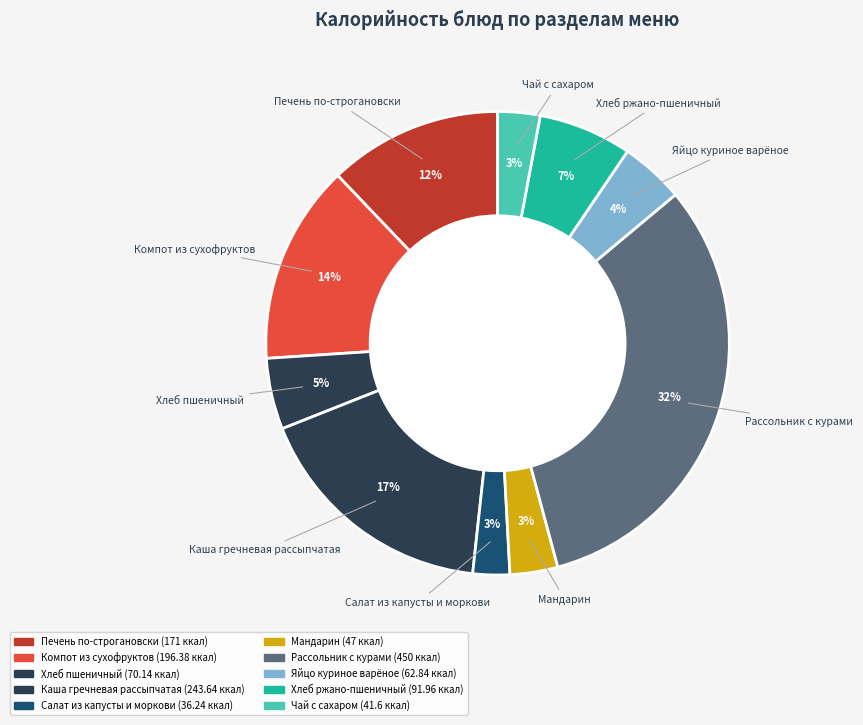

To the nearest percent, what is the average slice percentage?

10%